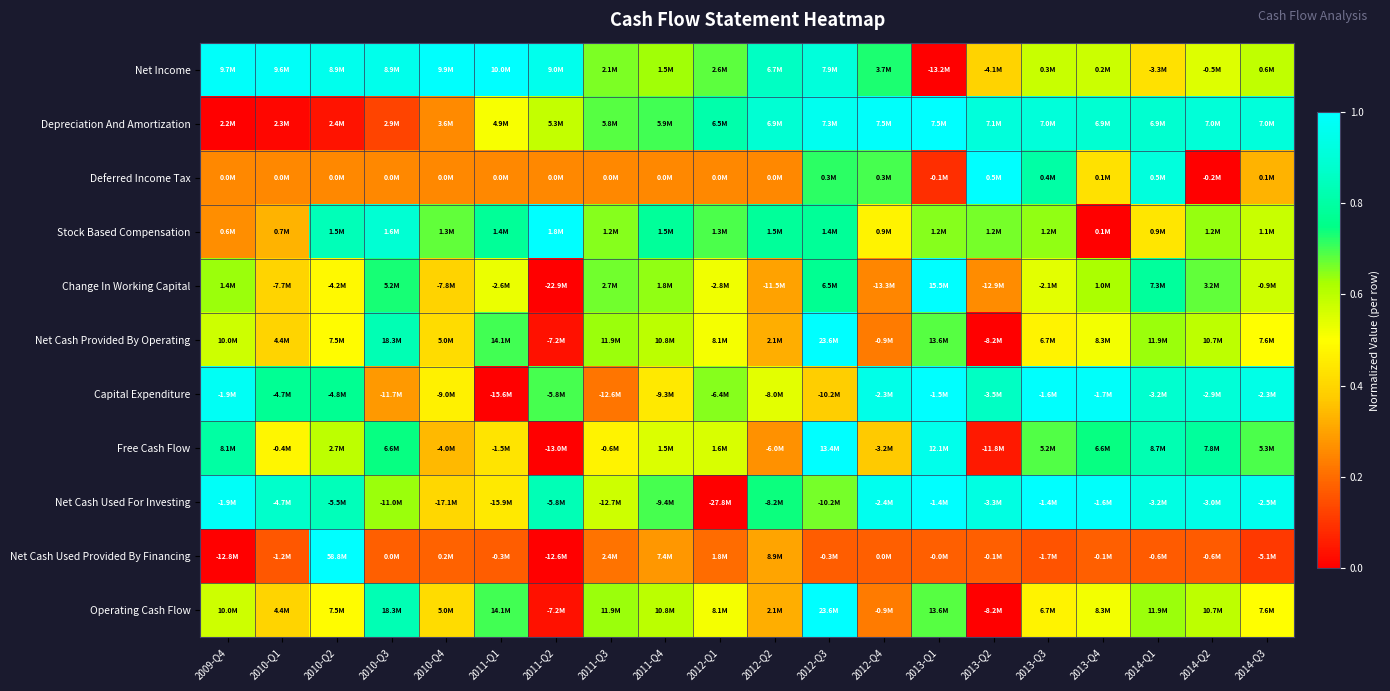

At which category is the sum across all series the highest?

2012-Q3